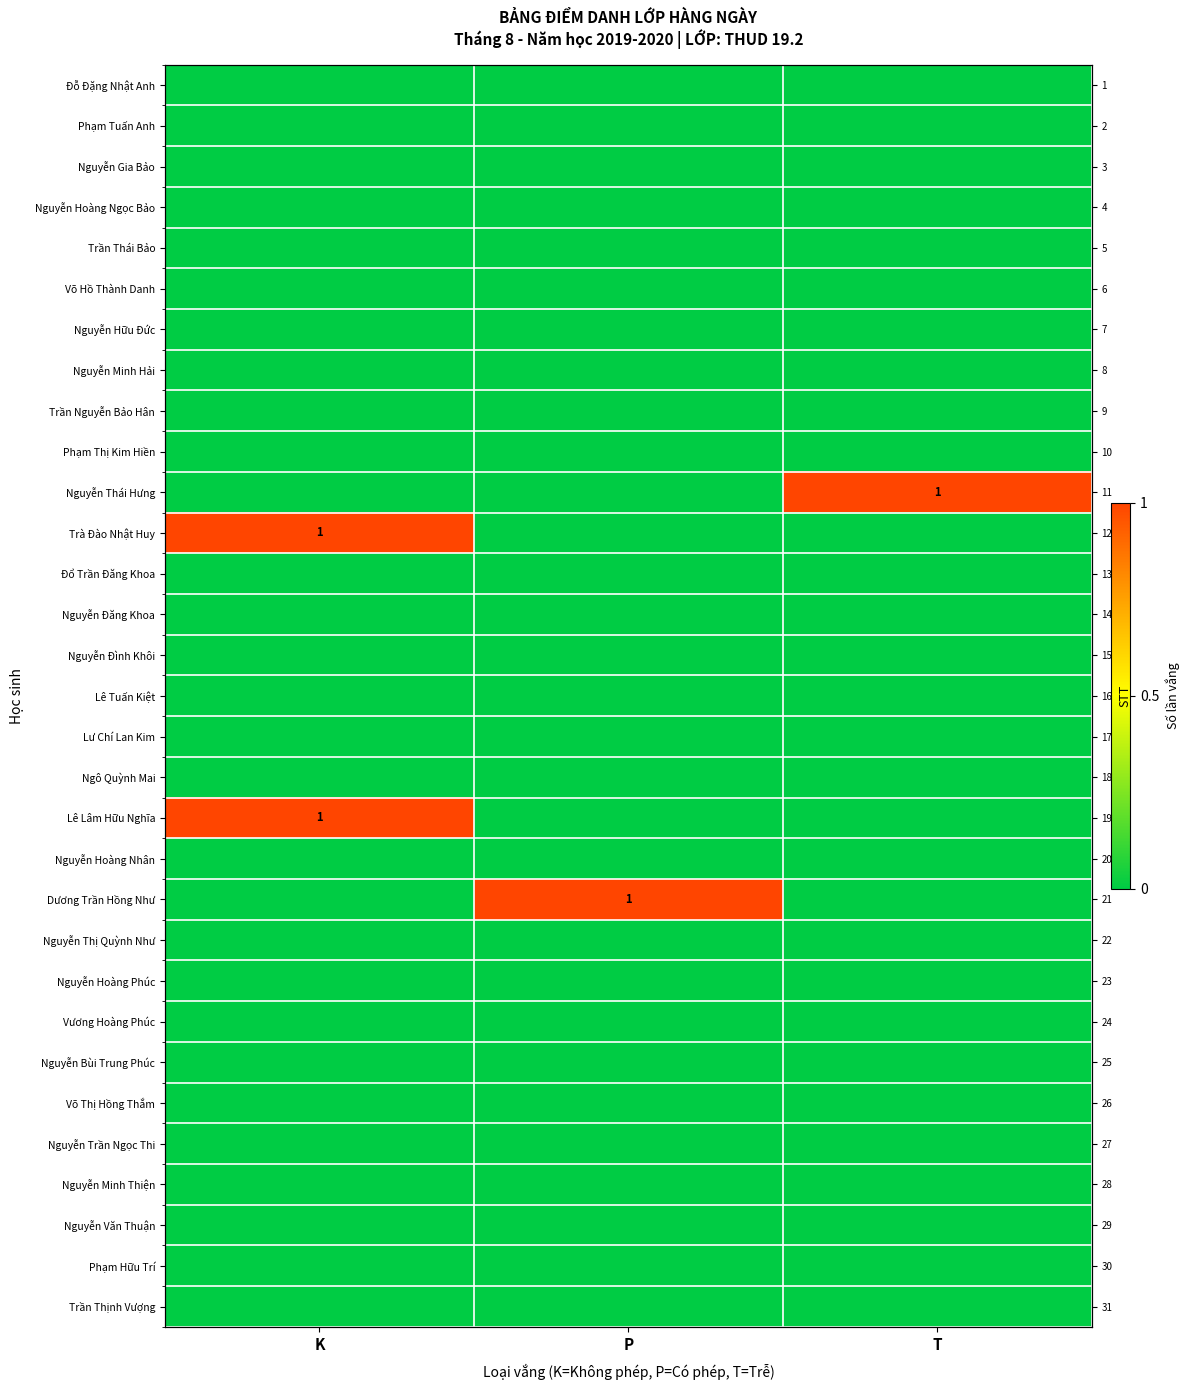

What is the greatest value displayed?

1